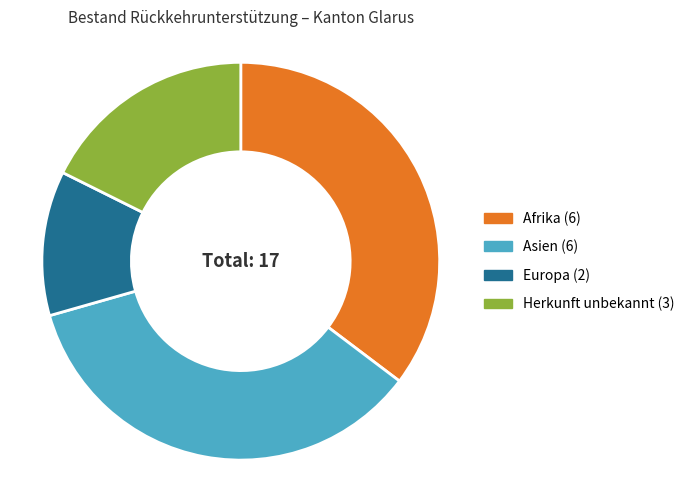

Which has a higher value, Afrika or Europa?

Afrika